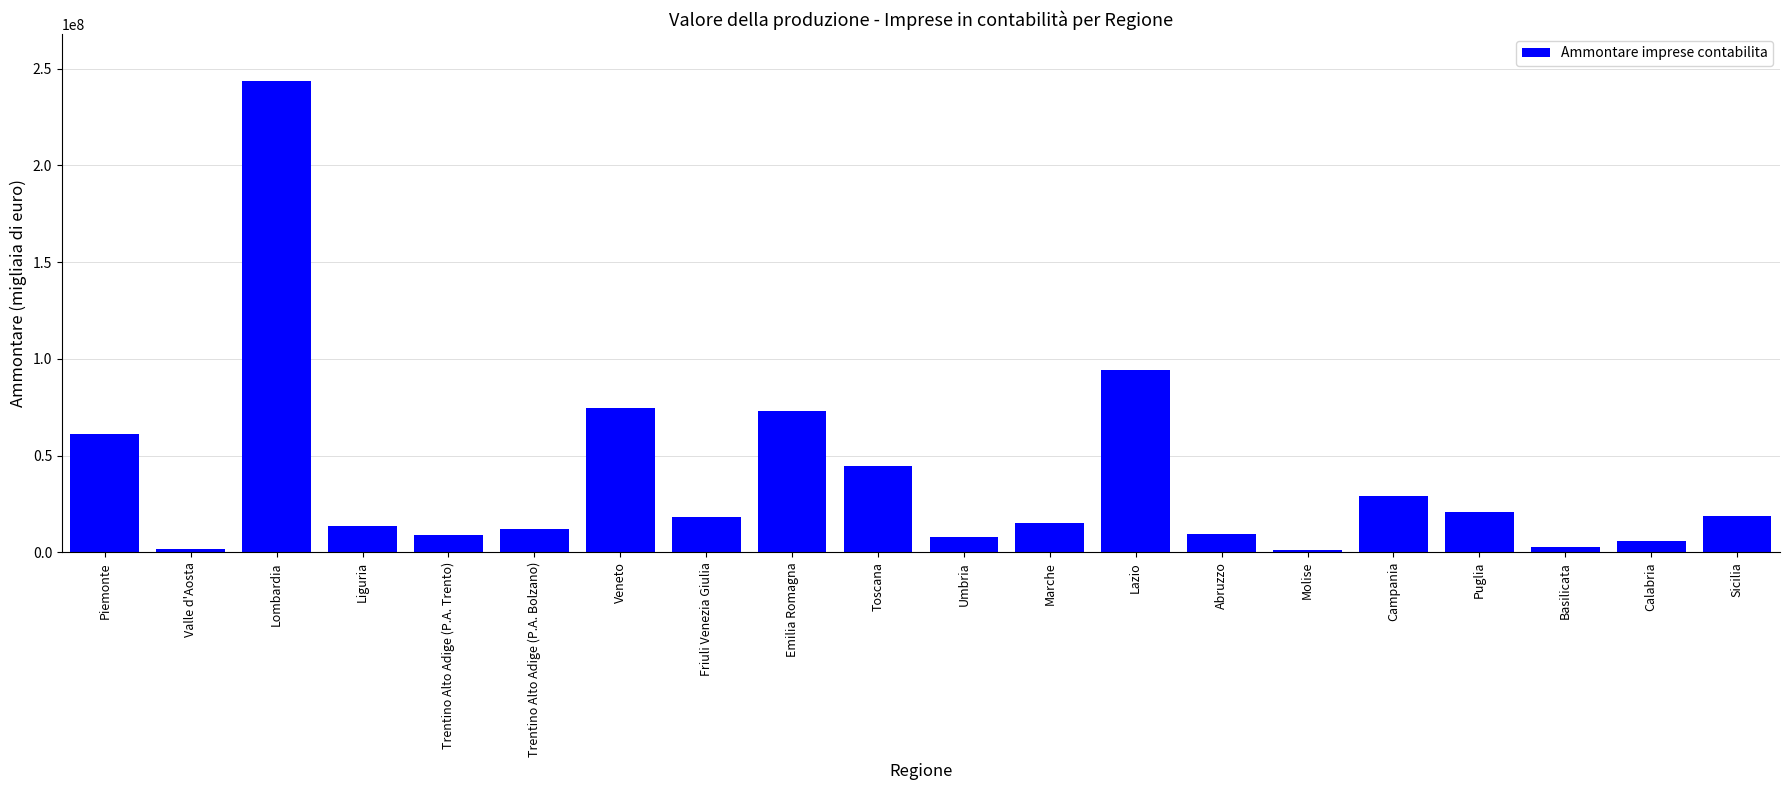

What is the label of the 18th bar from the left?

Basilicata